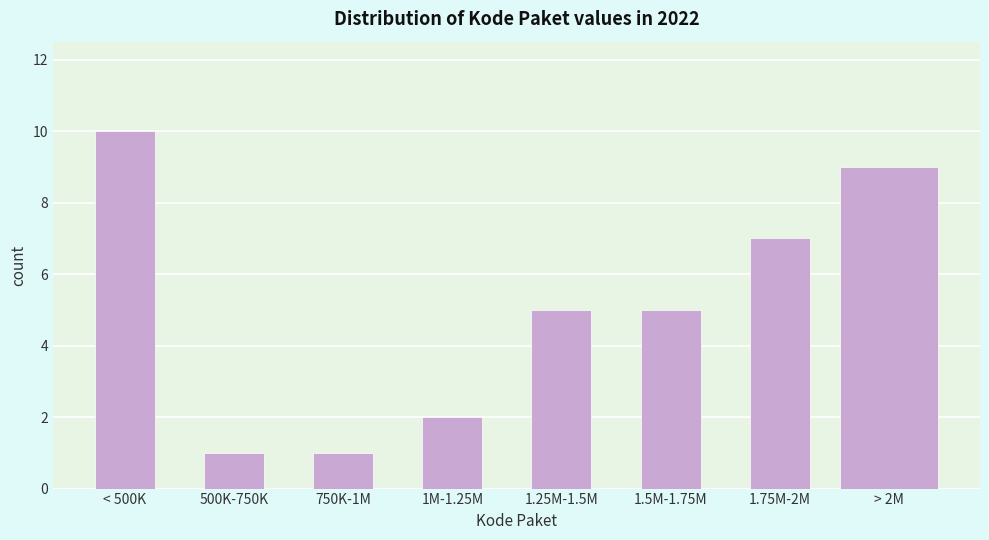

Reading right to left, what are all the values shown in this chart?

> 2M=9	1.75M-2M=7	1.5M-1.75M=5	1.25M-1.5M=5	1M-1.25M=2	750K-1M=1	500K-750K=1	< 500K=10